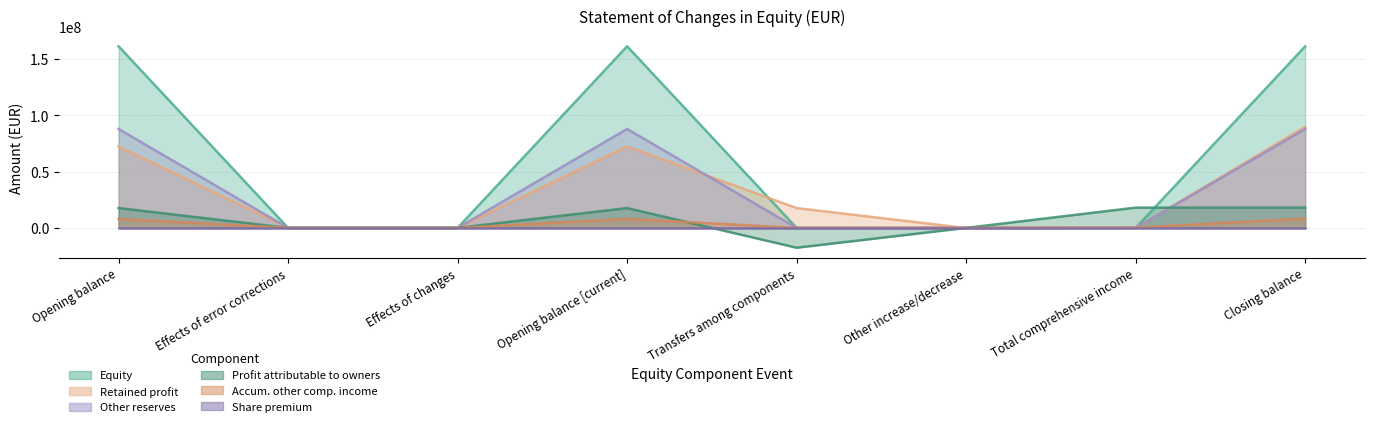

What is the difference between the maximum and minimum values in the Profit attributable to owners series?

35583738